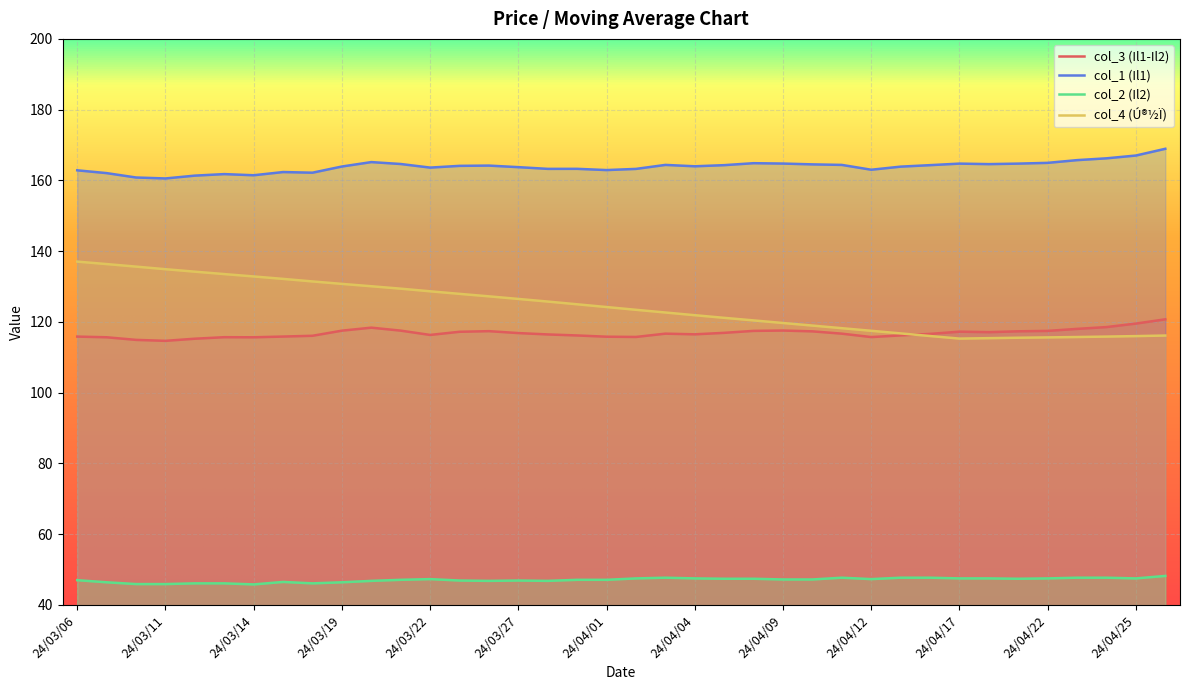

Where is col_3 (Il1-Il2) nearest to the value 117?

24/04/05